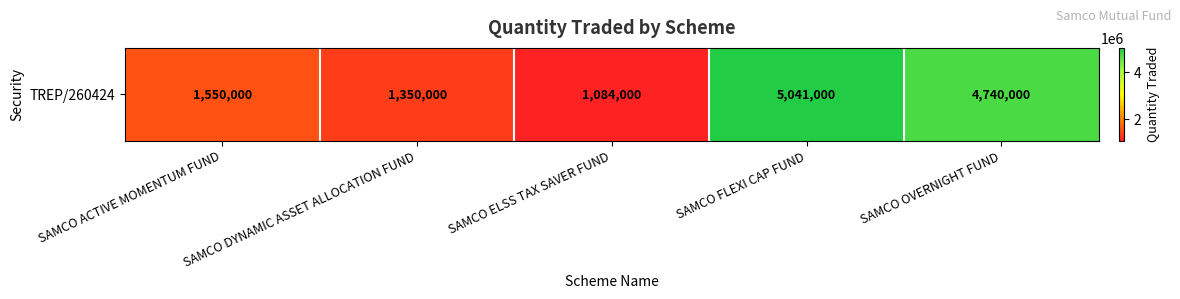

Reading right to left, transcribe all the data shown in this chart.

SAMCO OVERNIGHT FUND=4740000	SAMCO FLEXI CAP FUND=5041000	SAMCO ELSS TAX SAVER FUND=1084000	SAMCO DYNAMIC ASSET ALLOCATION FUND=1350000	SAMCO ACTIVE MOMENTUM FUND=1550000